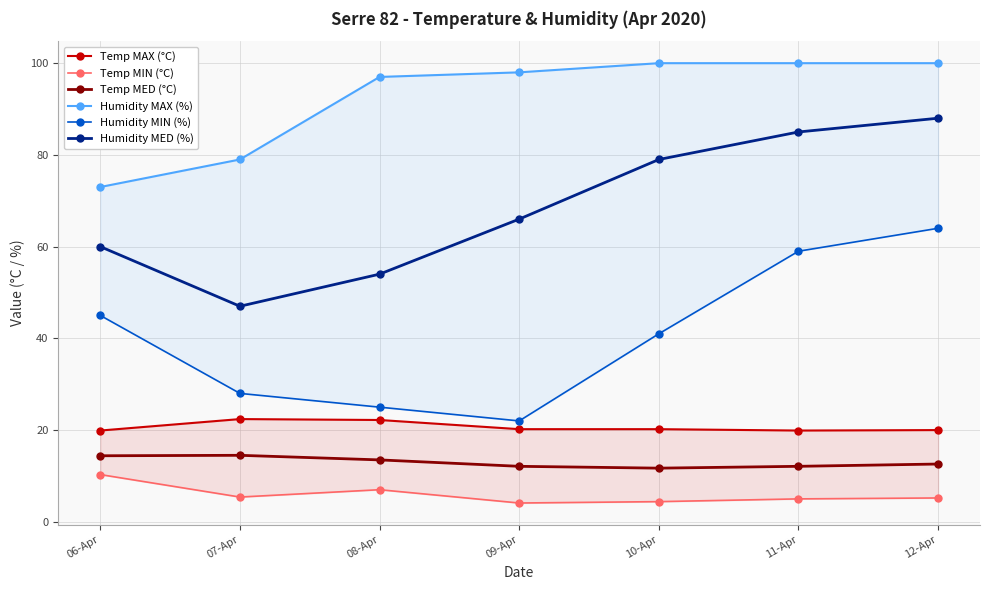

Which category has the lowest value in the Humidity MAX (%) series?

06-Apr